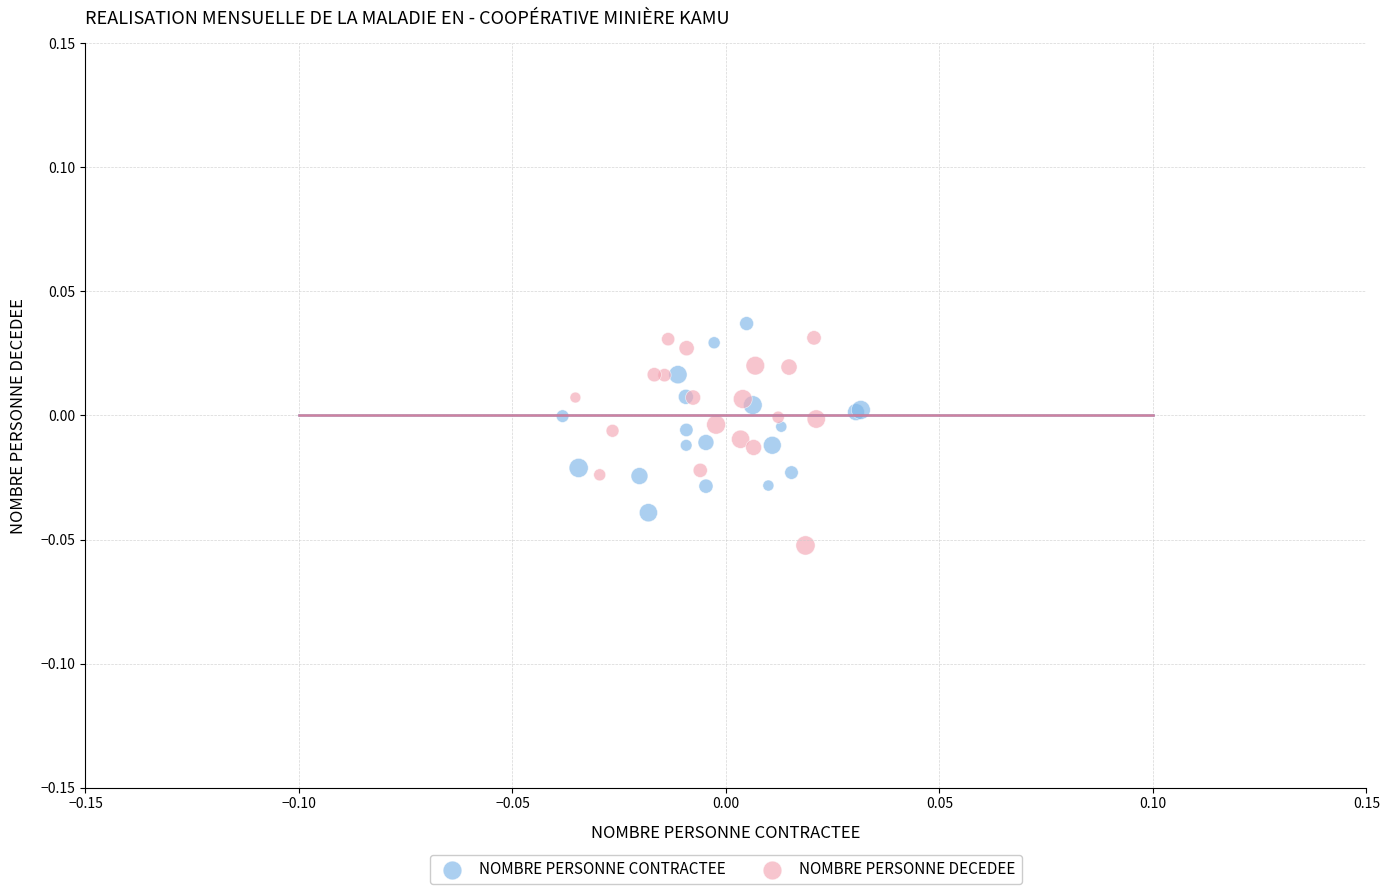

Which series reaches the maximum Y coordinate?

NOMBRE PERSONNE CONTRACTEE